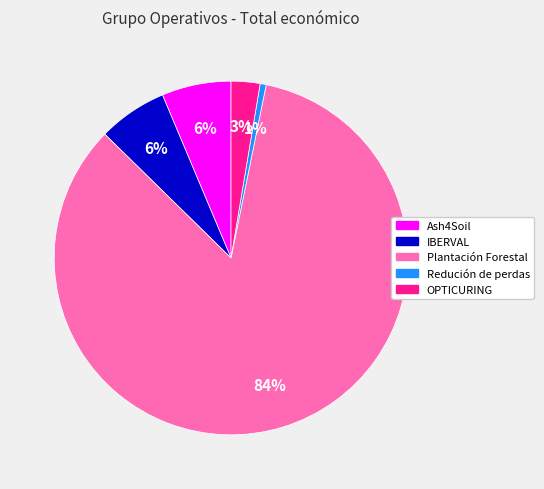

What is the majority slice?

Plantación Forestal